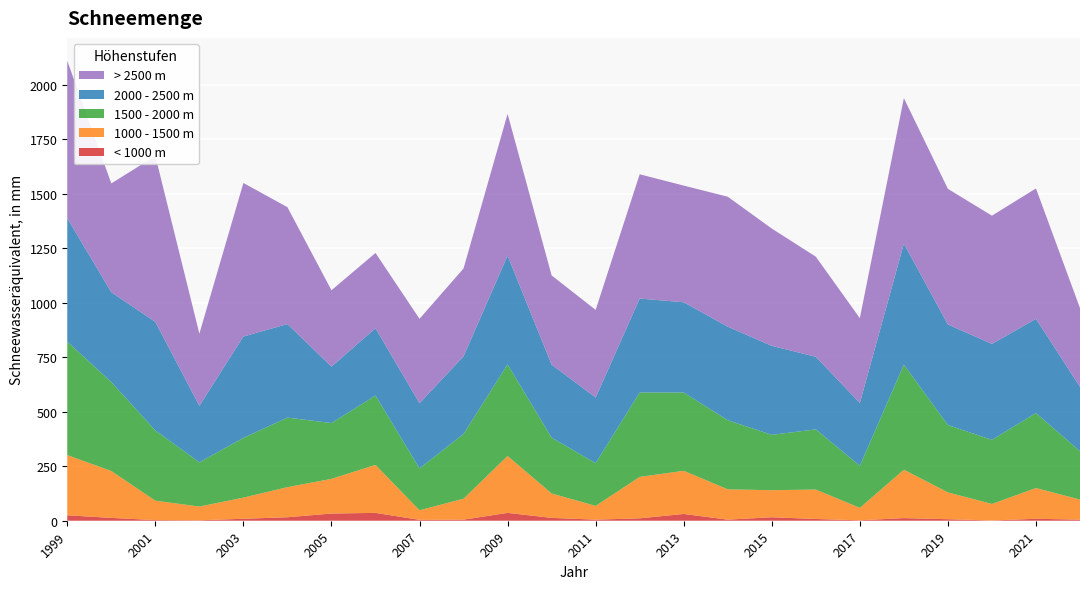

Reading left to right, transcribe all the data shown in this chart.

< 1000 m: 1999=25	2000=13	2001=3	2002=2	2003=9	2004=16	2005=33	2006=36	2007=4	2008=5	2009=36	2010=13	2011=5	2012=11	2013=31	2014=5	2015=16	2016=8	2017=2	2018=12	2019=7	2020=1	2021=9	2022=5
1000 - 1500 m: 1999=276	2000=215	2001=89	2002=63	2003=97	2004=138	2005=159	2006=220	2007=44	2008=96	2009=261	2010=112	2011=63	2012=190	2013=198	2014=139	2015=124	2016=135	2017=57	2018=222	2019=123	2020=76	2021=141	2022=92
1500 - 2000 m: 1999=520	2000=408	2001=322	2002=203	2003=274	2004=319	2005=256	2006=318	2007=192	2008=297	2009=420	2010=256	2011=196	2012=387	2013=359	2014=317	2015=254	2016=276	2017=193	2018=482	2019=309	2020=294	2021=344	2022=222
2000 - 2500 m: 1999=566	2000=412	2001=498	2002=259	2003=465	2004=429	2005=259	2006=309	2007=299	2008=356	2009=499	2010=335	2011=301	2012=431	2013=414	2014=429	2015=408	2016=333	2017=288	2018=555	2019=461	2020=440	2021=432	2022=295
> 2500 m: 1999=722	2000=499	2001=761	2002=331	2003=704	2004=536	2005=350	2006=345	2007=387	2008=403	2009=650	2010=409	2011=402	2012=570	2013=535	2014=596	2015=538	2016=459	2017=389	2018=667	2019=622	2020=588	2021=598	2022=361